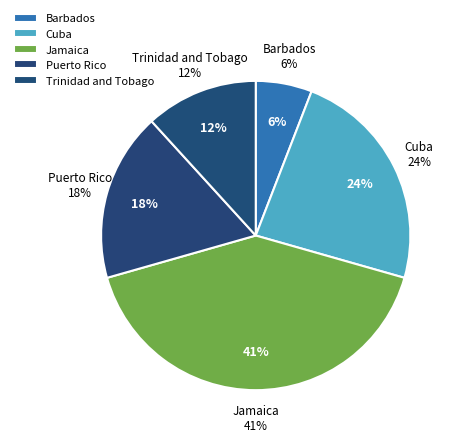

The Dominican Republic slice represents 1% of the pie. True or false?

False